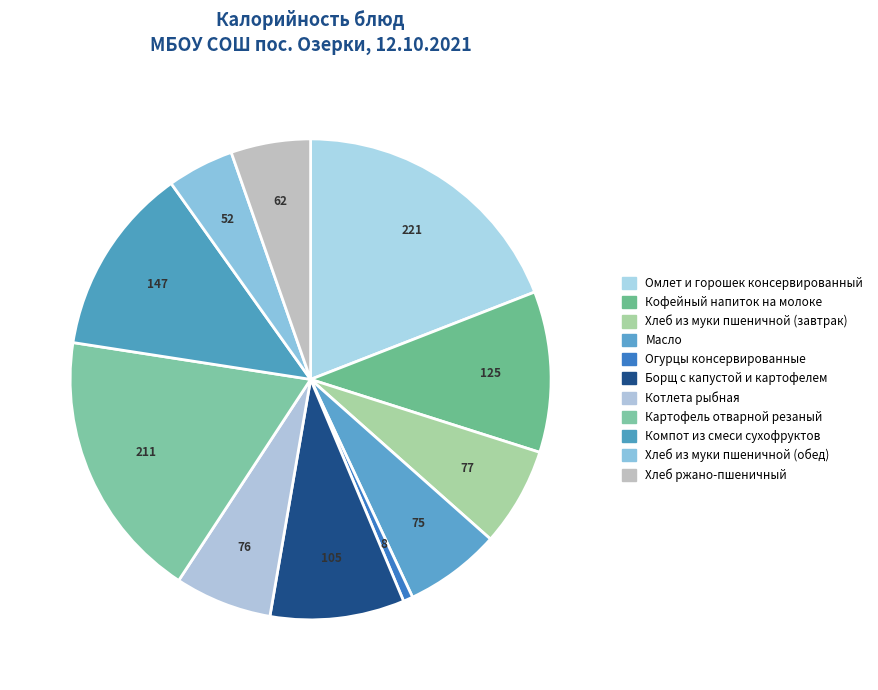

Rank the categories by value from highest to lowest.

Омлет и горошек консервированный, Картофель отварной резаный, Компот из смеси сухофруктов, Кофейный напиток на молоке, Борщ с капустой и картофелем, Хлеб из муки пшеничной (завтрак), Котлета рыбная, Масло, Хлеб ржано-пшеничный, Хлеб из муки пшеничной (обед), Огурцы консервированные